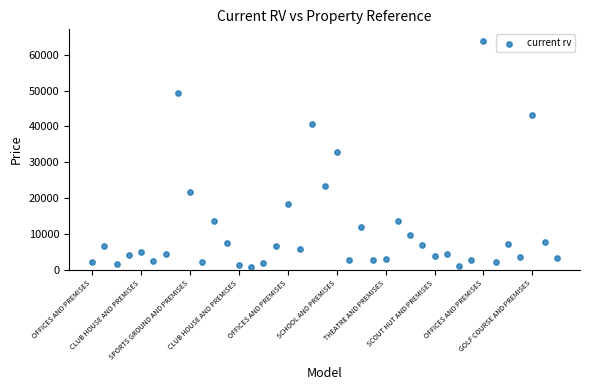

What is the range of Y values (max minus min)?

63170